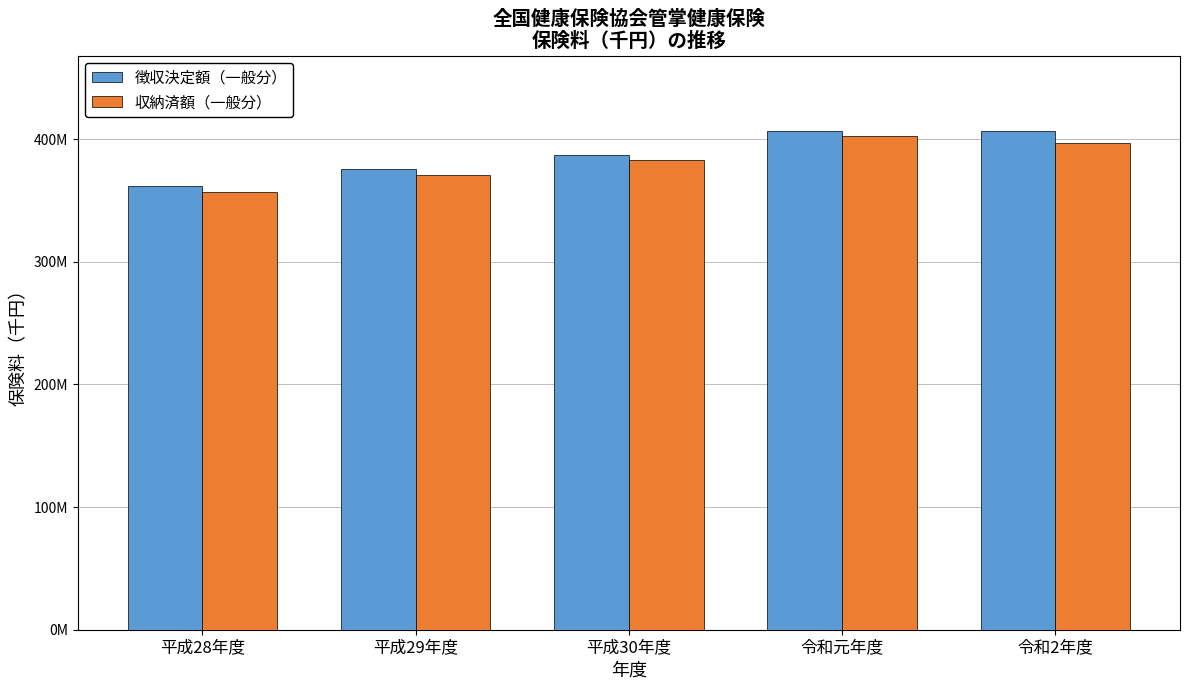

What is the difference between the maximum and minimum values in the 収納済額（一般分） series?

45545958